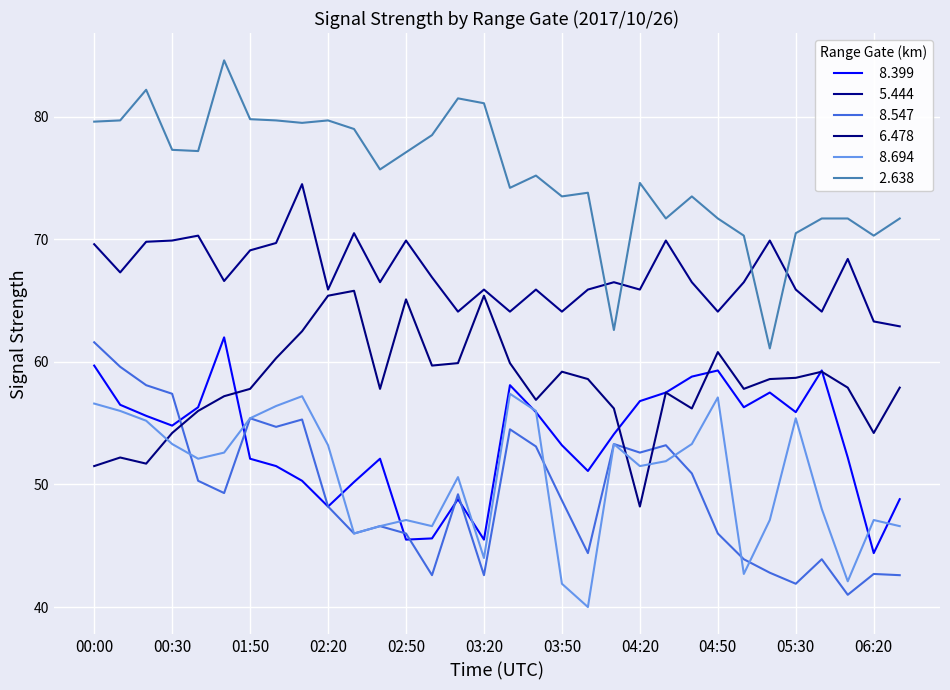

The   5.444 series shows 22.8 at 06:10. True or false?

False